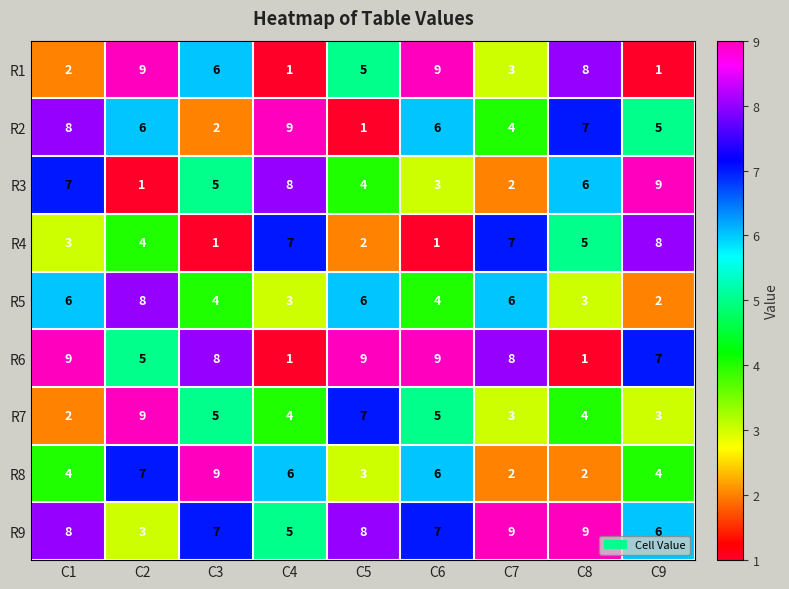

What is the maximum value for R3?

9